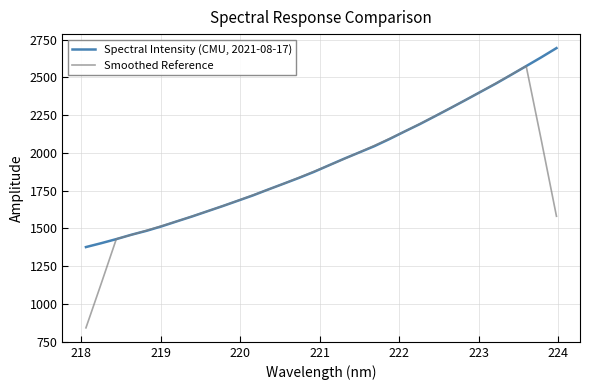

Which series has the largest range (max minus min)?

Smoothed Reference